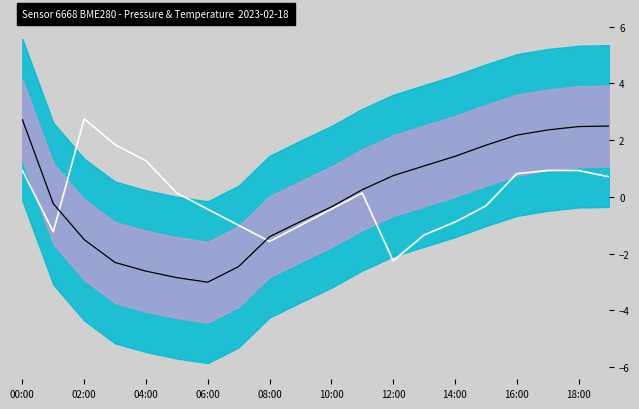

True or false: pressure has more than 2 points higher than both neighbors.

False